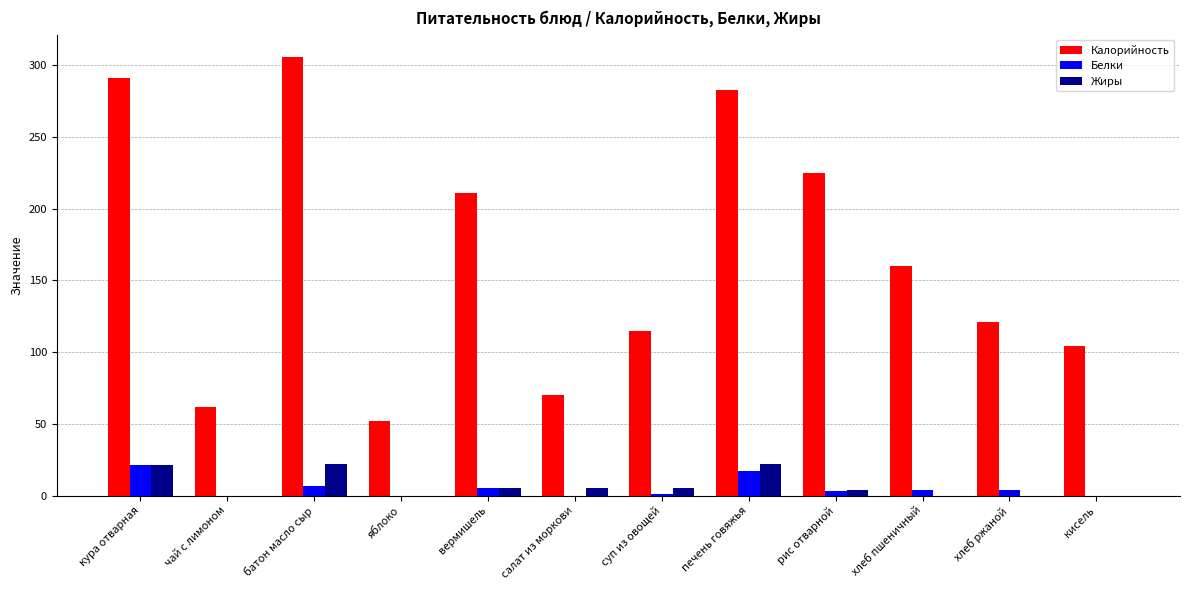

Which series changed the most between чай с лимоном and вермишель?

Калорийность